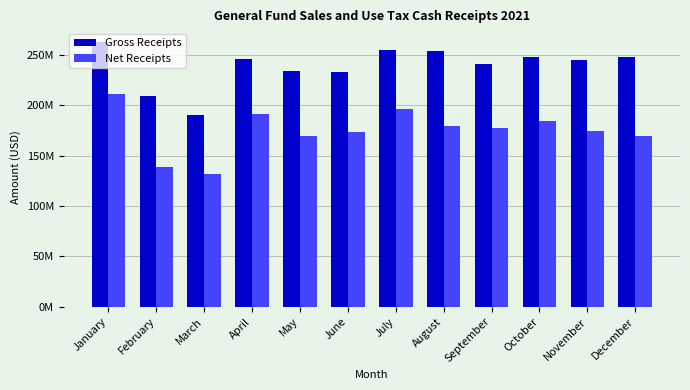

What is the difference between the maximum and minimum values in the Net Receipts series?

79538249.9